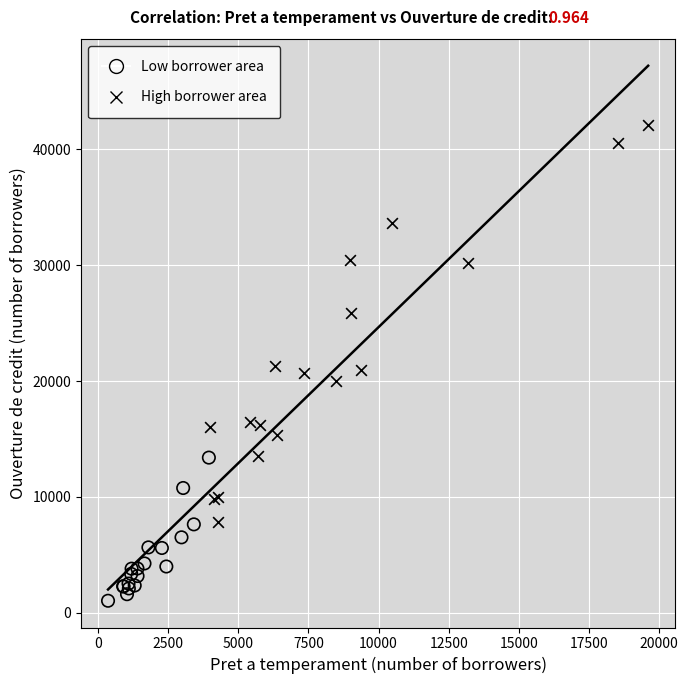

Which series has the widest spread of Y values?

High borrower area